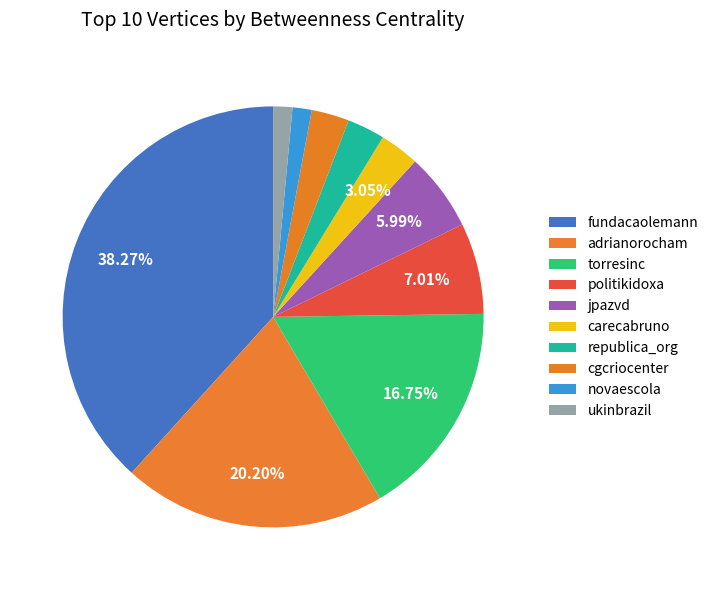

Between torresinc and politikidoxa, which is larger?

torresinc